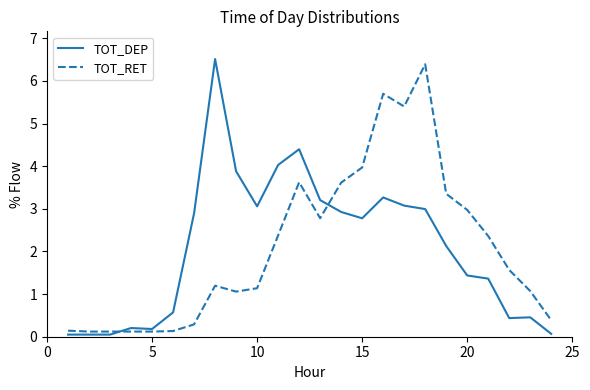

After their last crossing, which series has the higher values: TOT_RET or TOT_DEP?

TOT_RET